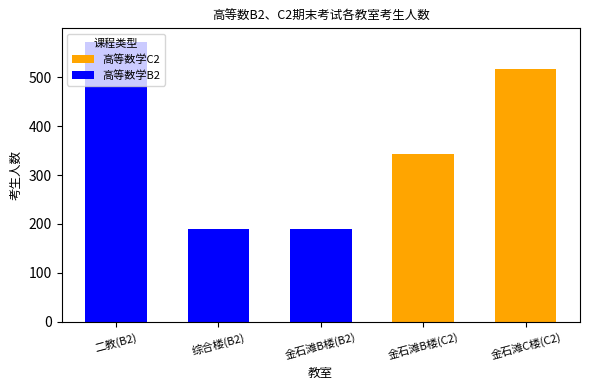

What is the difference between the maximum and minimum values in the 高等数学C2 series?

517